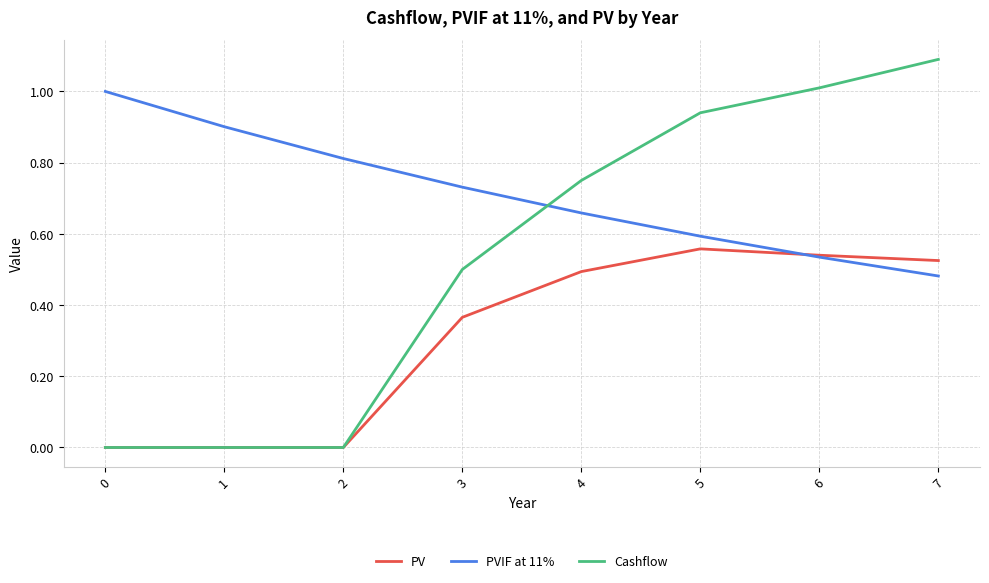

Is the value of PVIF at 11% at 5 greater than the value of PV at 5?

Yes